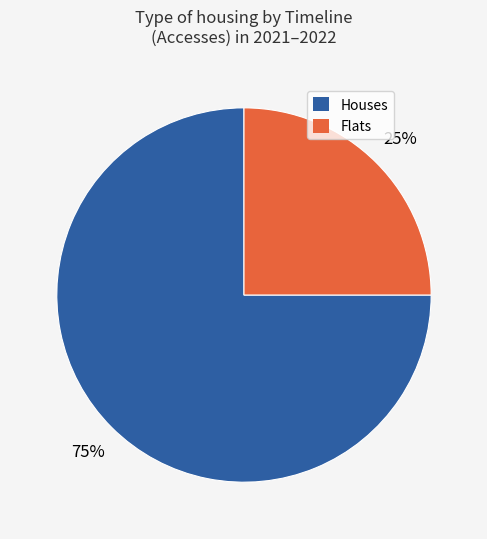

To the nearest percent, what is the difference between the largest and smallest slice percentages?

50%